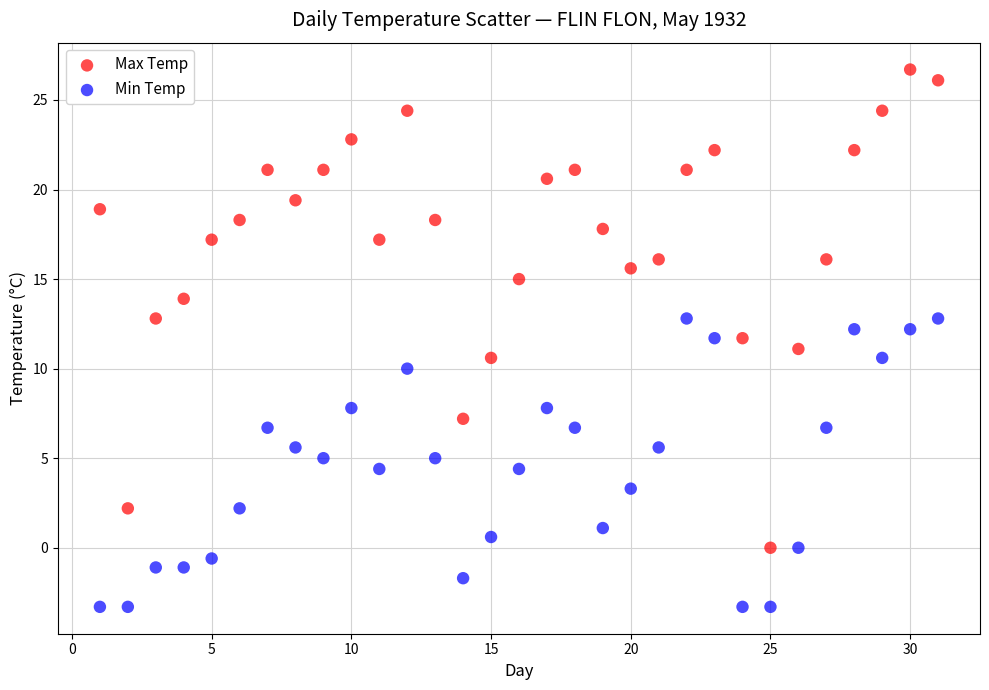

What are all the series names shown in the legend?

Max Temp, Min Temp